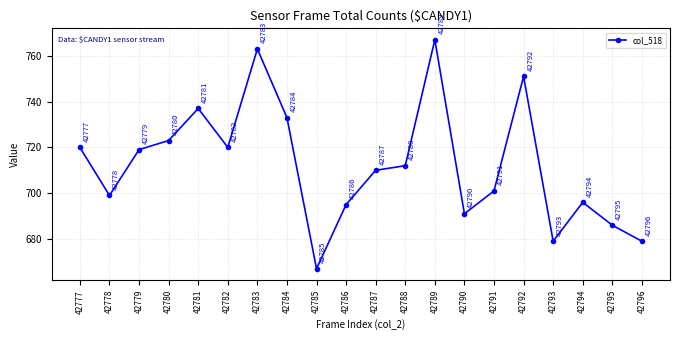

Reading left to right, extract all data points from this chart.

720	699	719	723	737	720	763	733	667	695	710	712	767	691	701	751	679	696	686	679